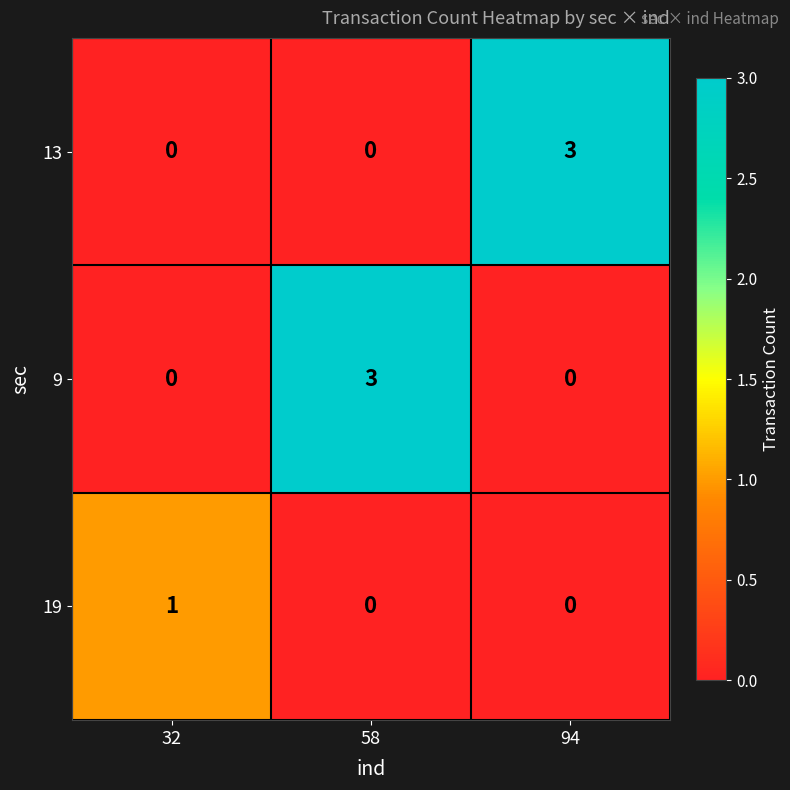

Reading right to left, extract all data points from this chart.

13: 94=3	58=0	32=0
9: 94=0	58=3	32=0
19: 94=0	58=0	32=1